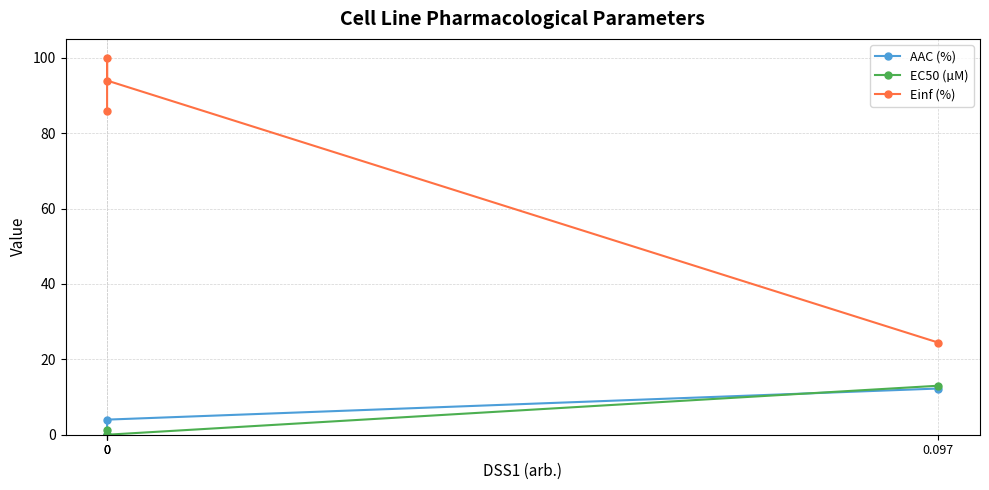

What is the total value across all series at 0?

87.2